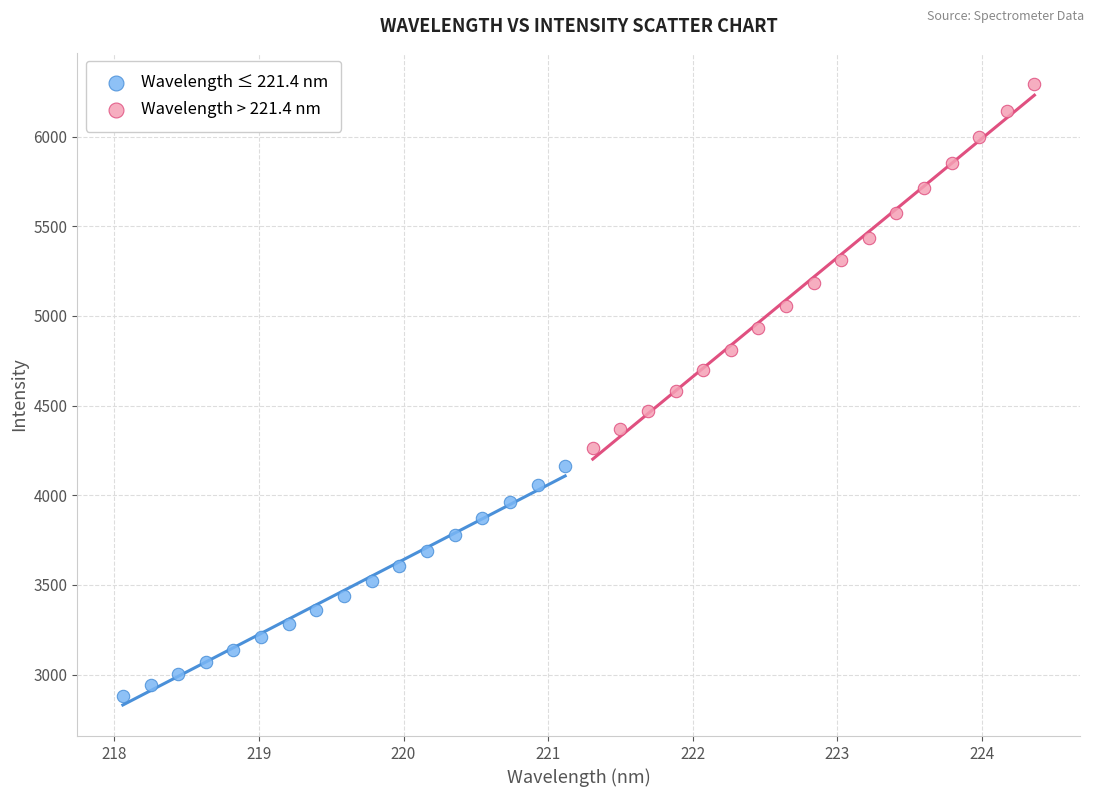

What are all the series names shown in the legend?

Wavelength ≤ 221.4 nm, Wavelength > 221.4 nm